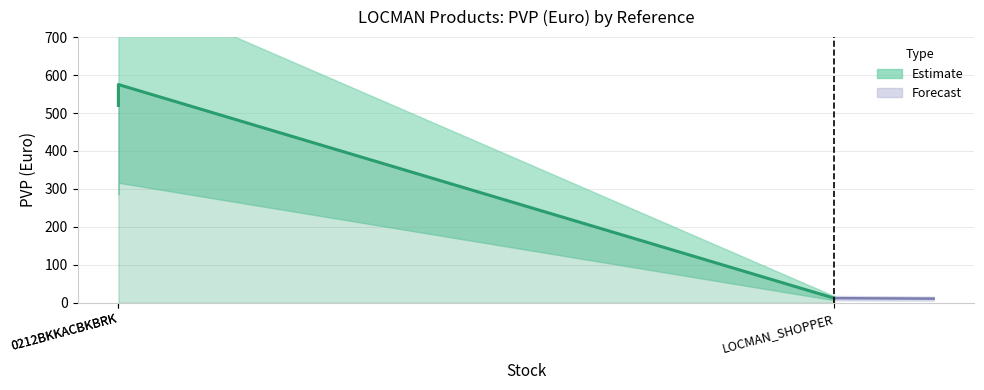

Reading left to right, transcribe all the data shown in this chart.

0212BKKACBKBRK=520	0212BKKACBKBRK=575	LOCMAN_SHOPPER=12